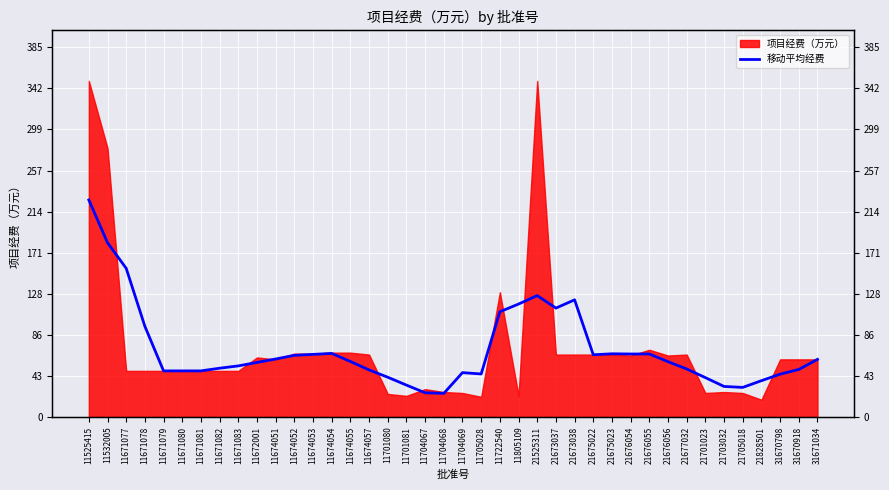

Which category has the highest value across all series?

11525415